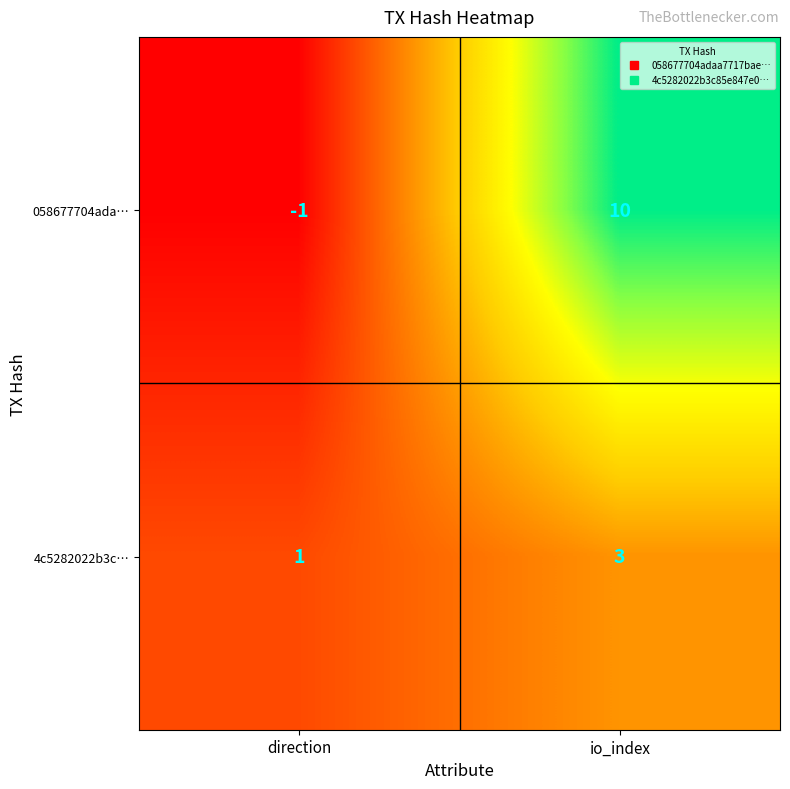

How many values in 058677704ada… are above zero?

1